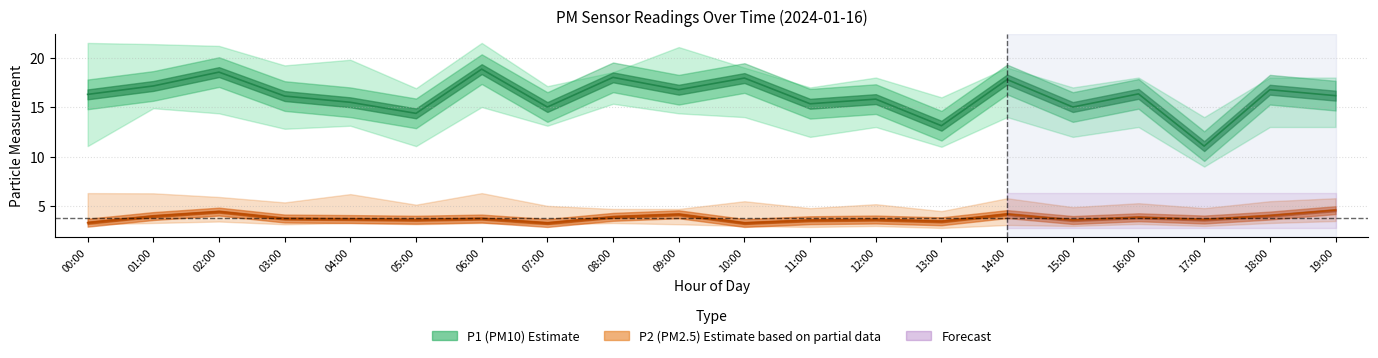

What is the greatest value displayed?

21.5